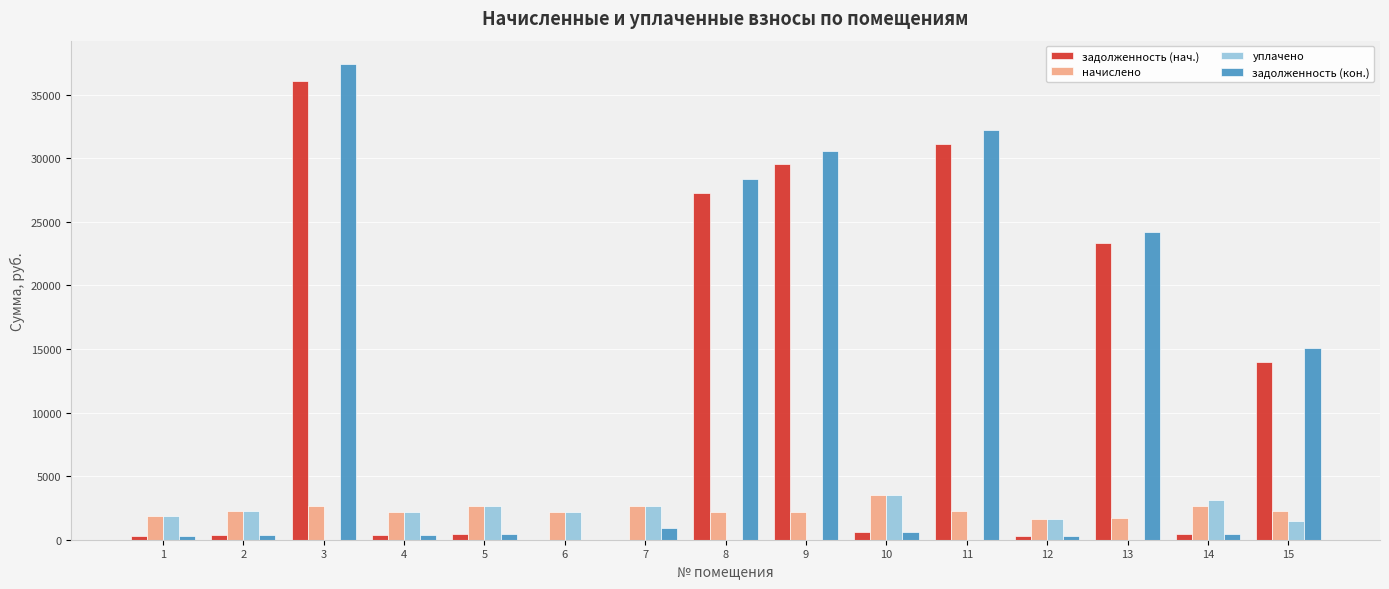

Which series has the largest total across all categories?

задолженность (кон.)